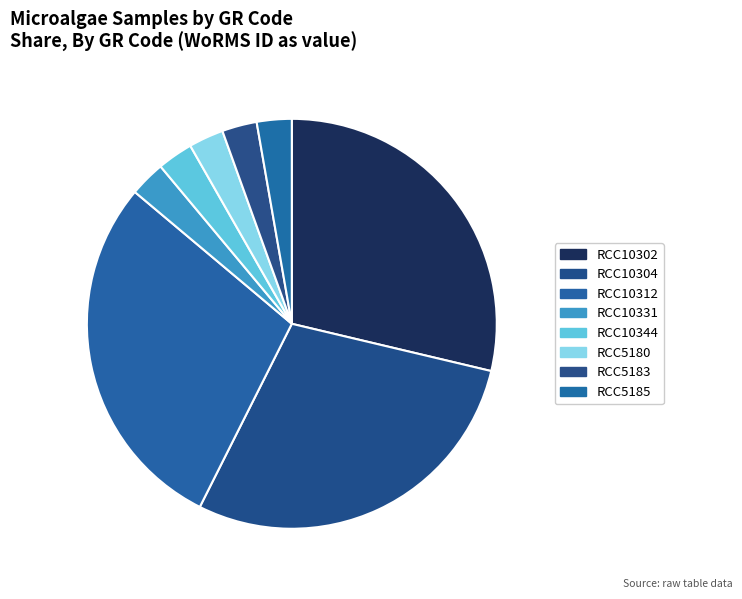

To the nearest percent, what is the average slice percentage?

12%